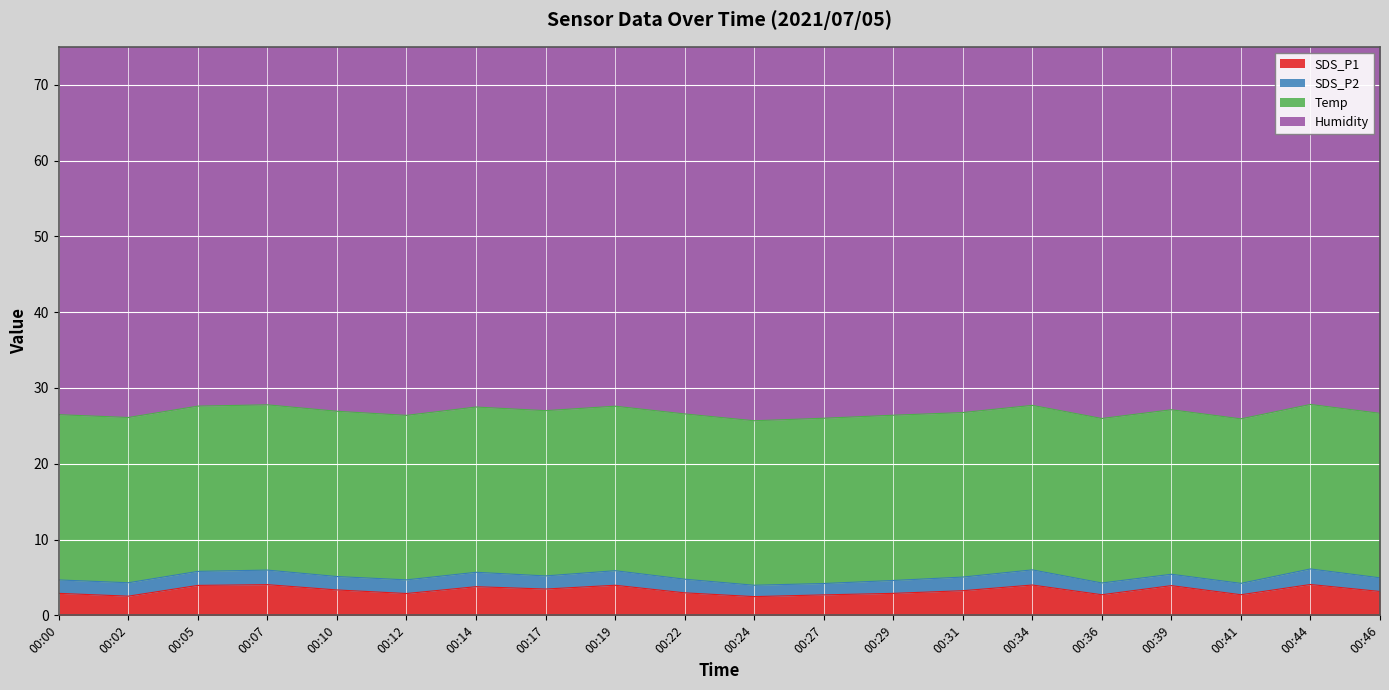

At how many categories does at least one series exceed 20?

20